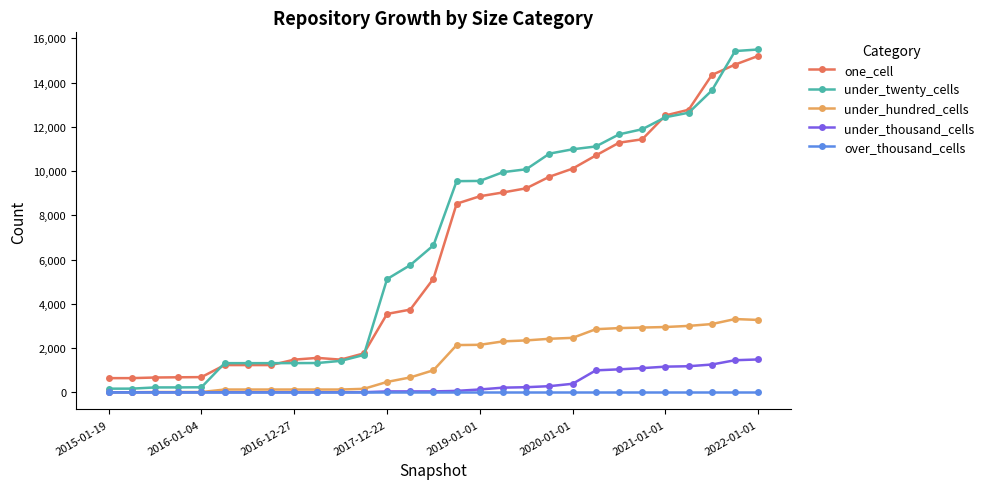

Rank the series by their maximum value, from highest to lowest.

under_twenty_cells, one_cell, under_hundred_cells, under_thousand_cells, over_thousand_cells